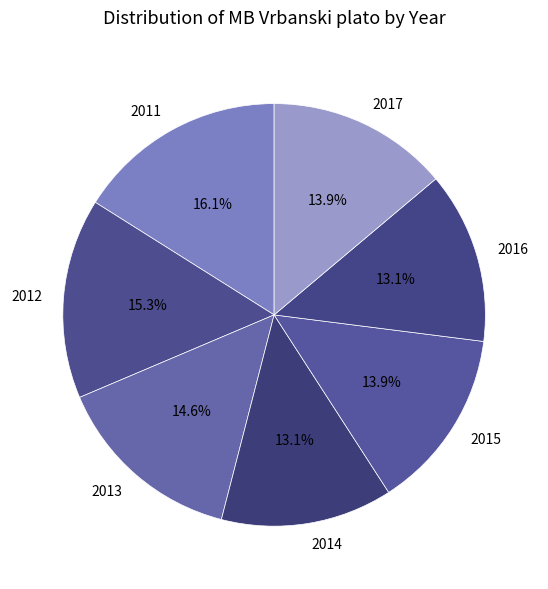

Is there a majority slice in this chart?

No